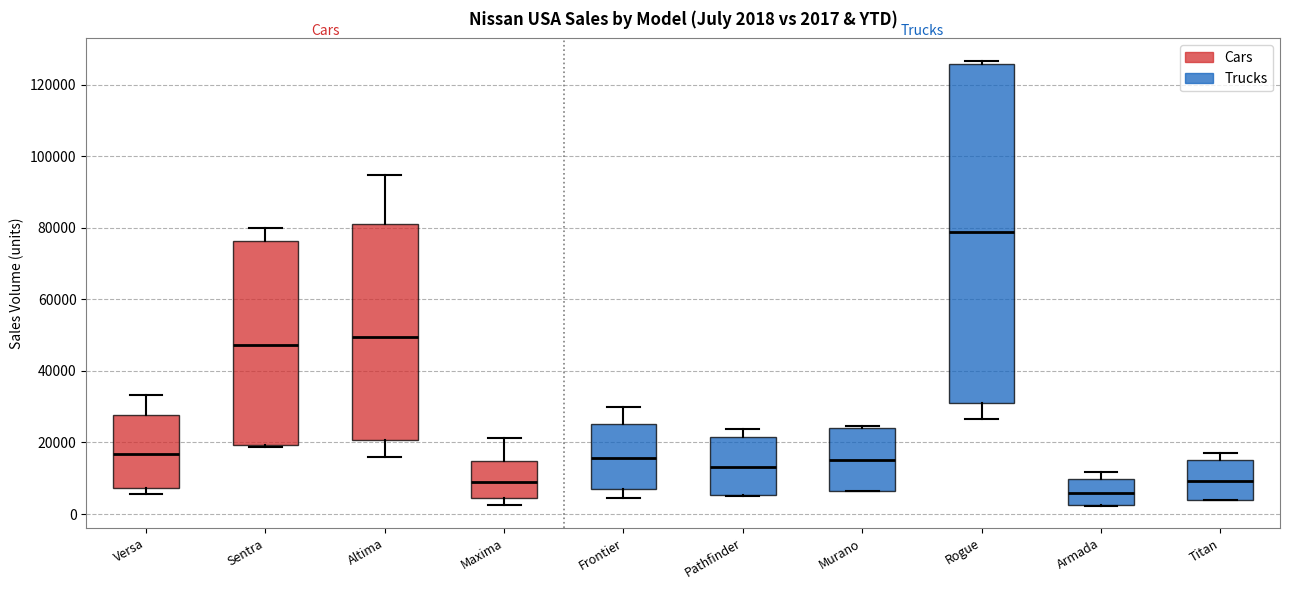

Which box is the tallest, from its lower edge to its upper edge?

Rogue